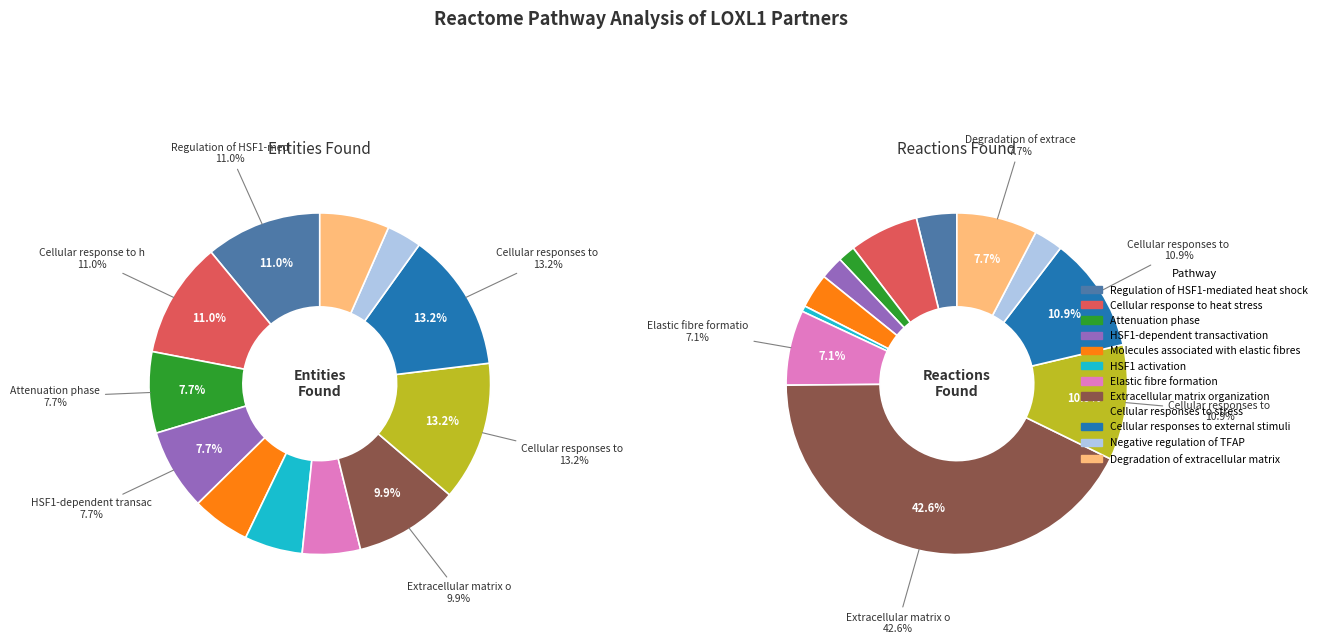

Does 6 account for over 50% of the chart?

No